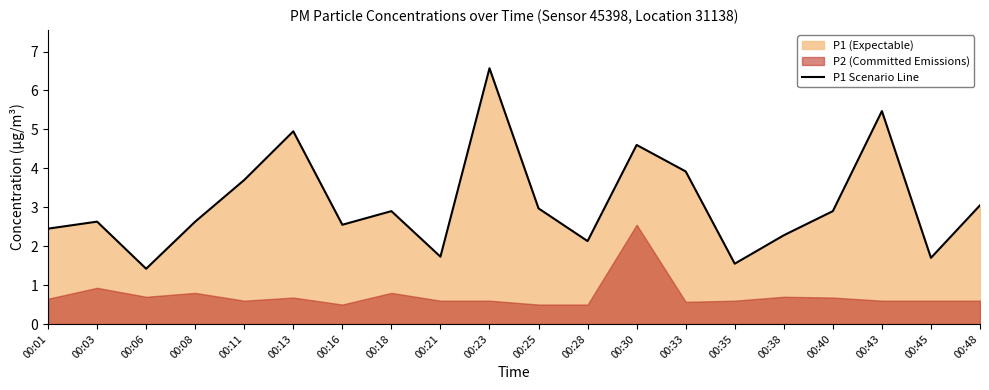

List the labels in order of value, largest first.

00:23, 00:43, 00:13, 00:30, 00:33, 00:11, 00:48, 00:25, 00:18, 00:40, 00:03, 00:08, 00:16, 00:01, 00:38, 00:28, 00:21, 00:45, 00:35, 00:06